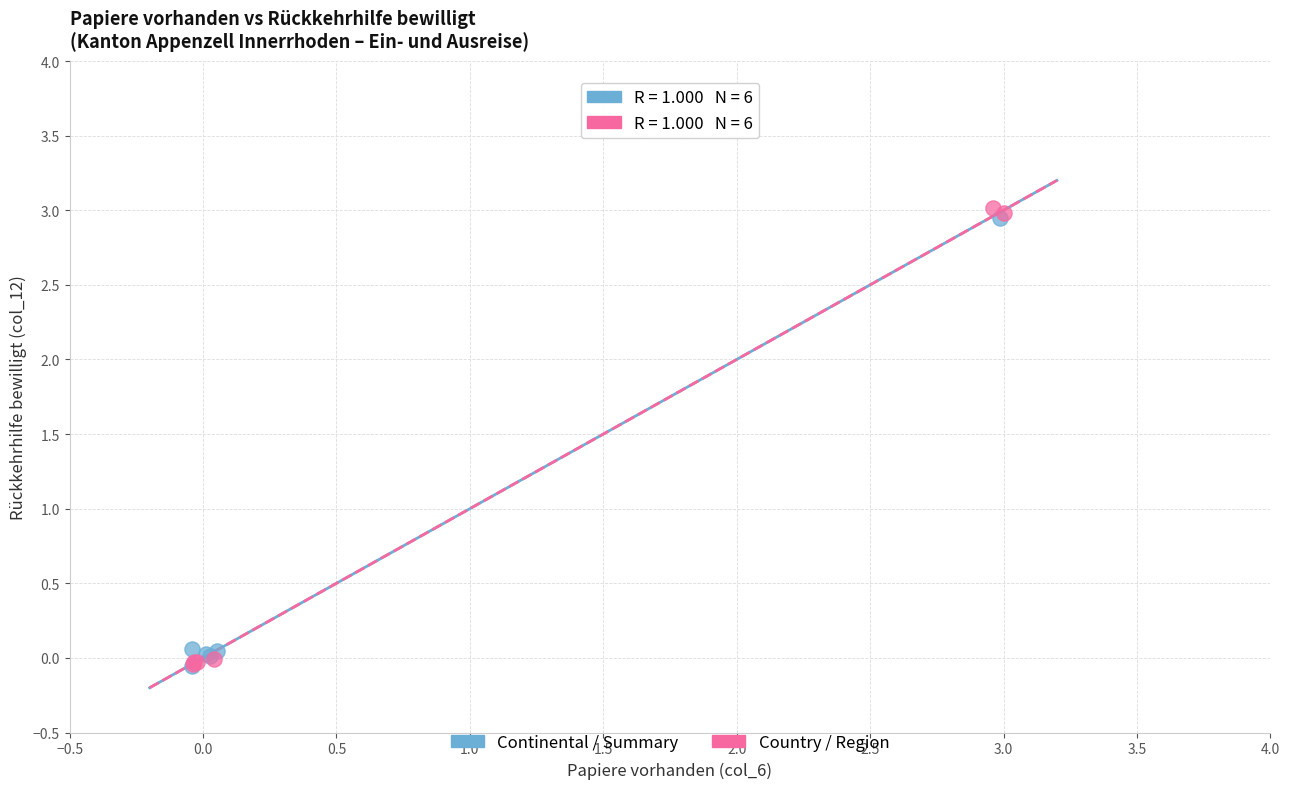

What are all the series names shown in the legend?

Continental / Summary, Country / Region